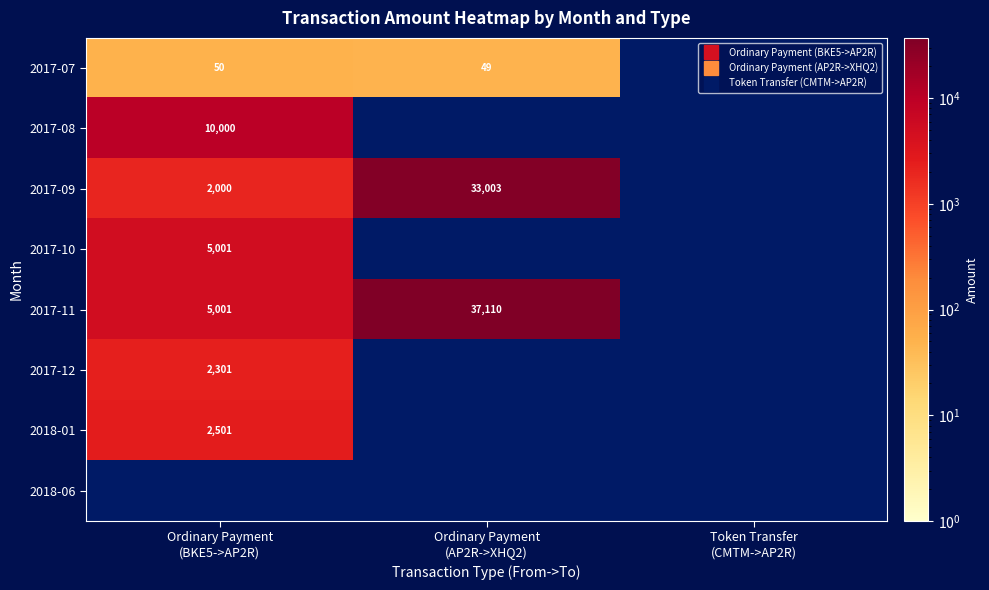

Between Ordinary Payment
(AP2R->XHQ2) and Ordinary Payment
(BKE5->AP2R), which is larger?

Ordinary Payment
(BKE5->AP2R)